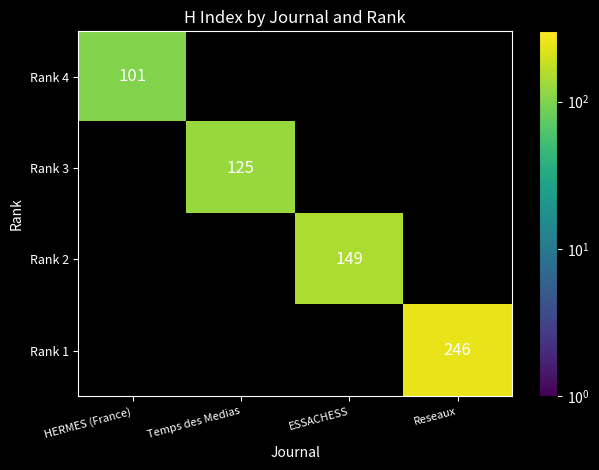

What is the greatest value displayed?

246.0